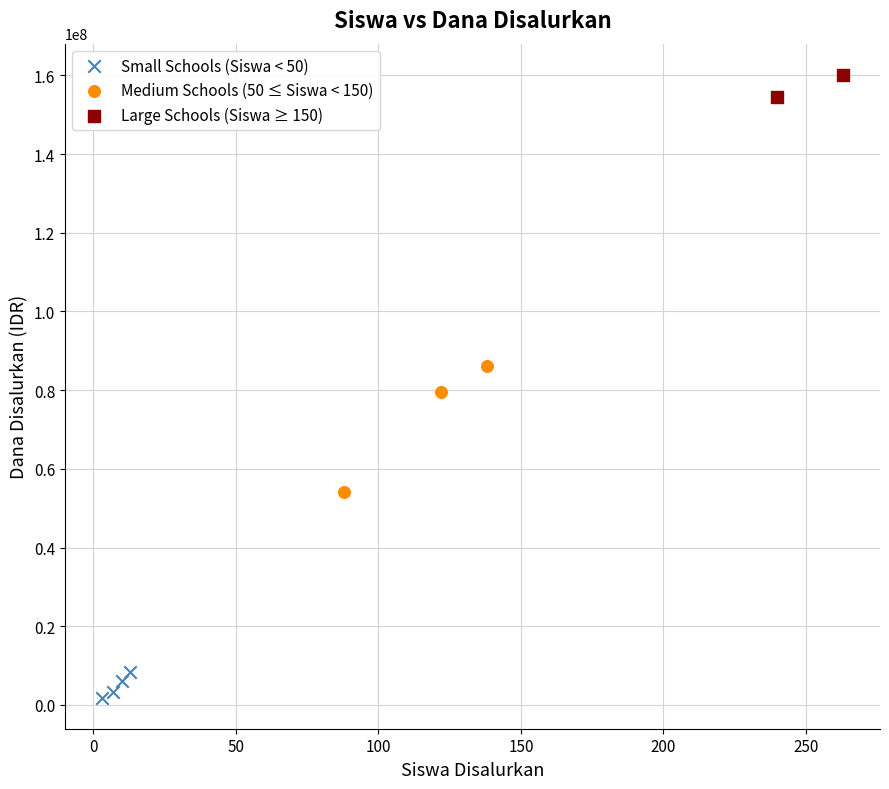

What are all the series names shown in the legend?

Small Schools (Siswa < 50), Medium Schools (50 ≤ Siswa < 150), Large Schools (Siswa ≥ 150)